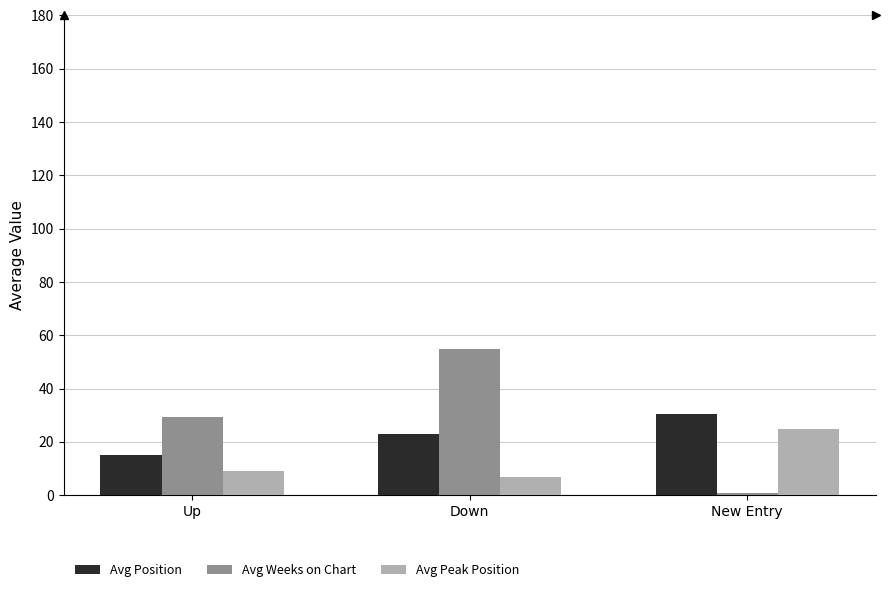

The value of Avg Position at Down is 7.9. True or false?

False